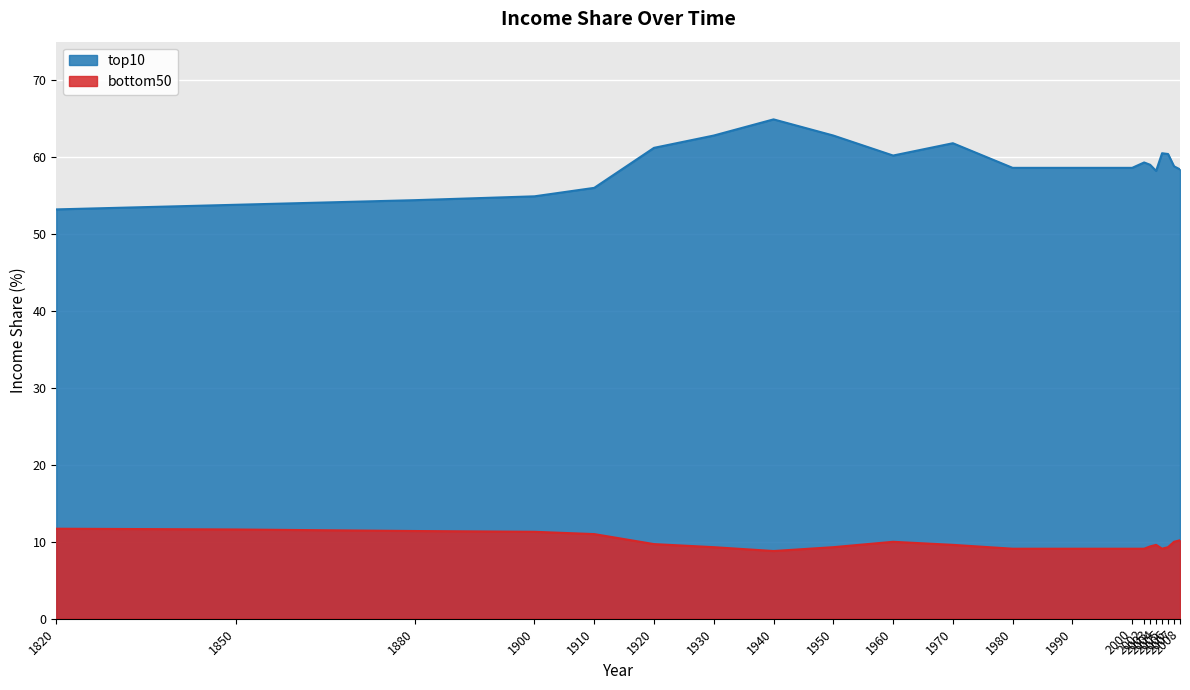

List the series in order of their overall mean, highest first.

top10, bottom50